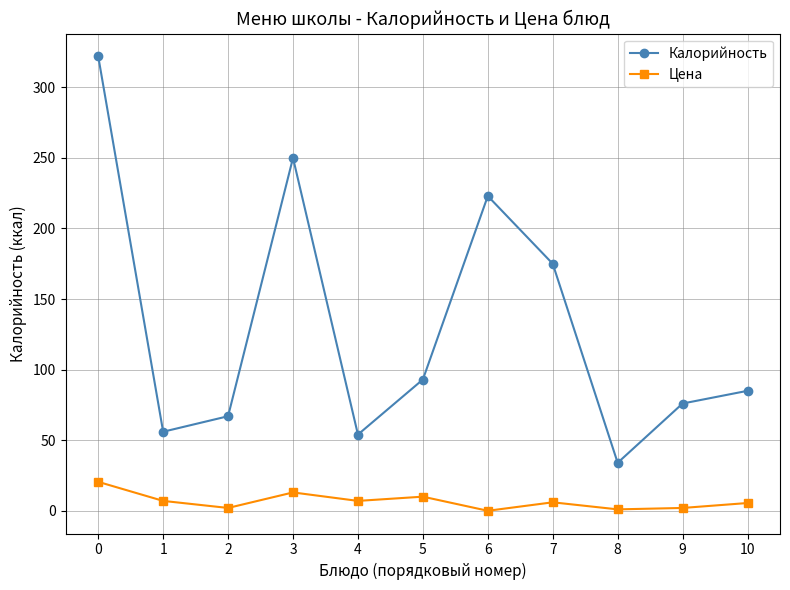

What is the value of the Цена point at the 9th from the left?

1.0